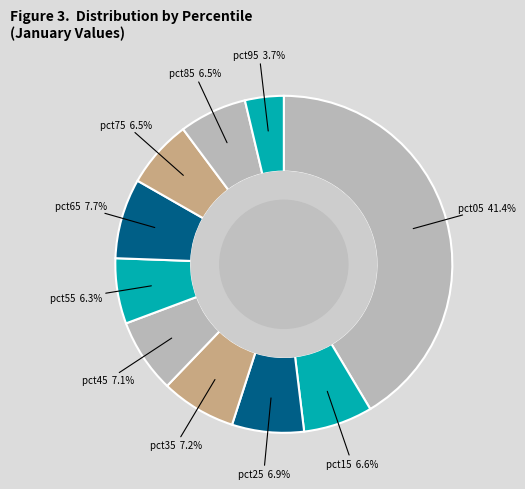

What percentage is the pct55 slice, to the nearest percent?

6%